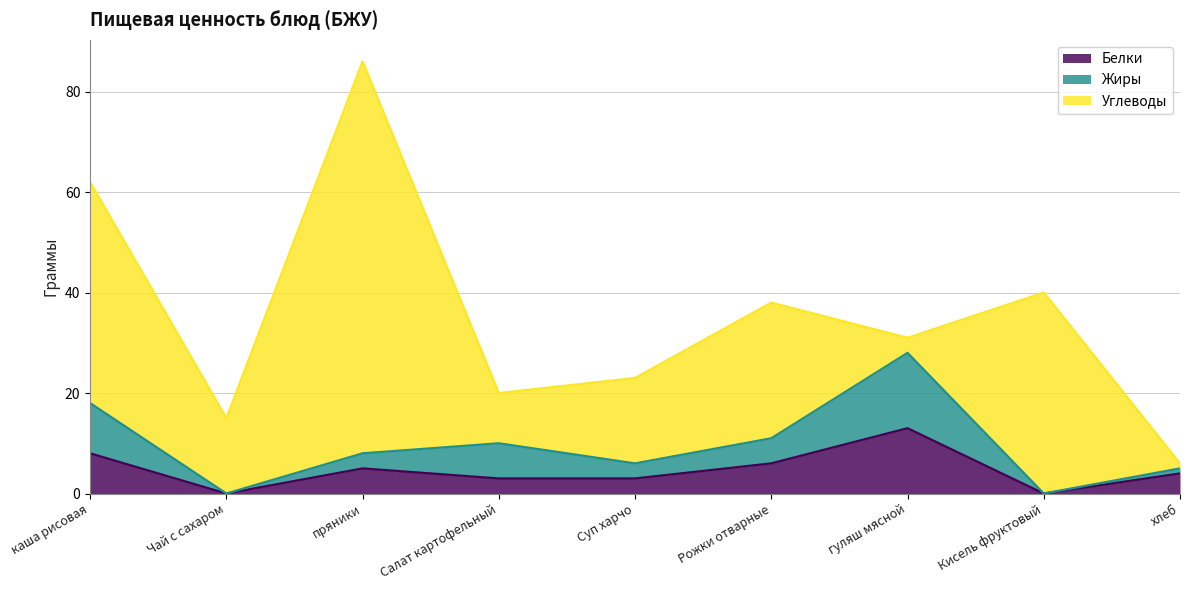

What position from the right is Рожки отварные?

4